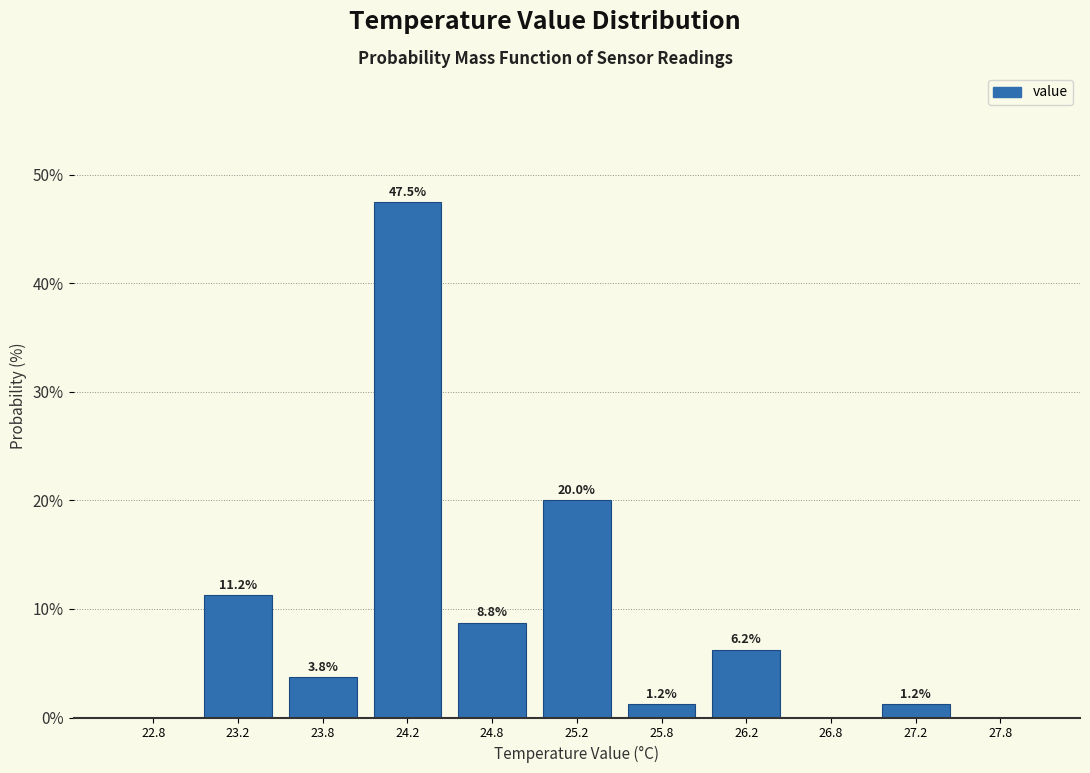

Over which range of the x-axis is the bar tallest?

24.0 to 24.5